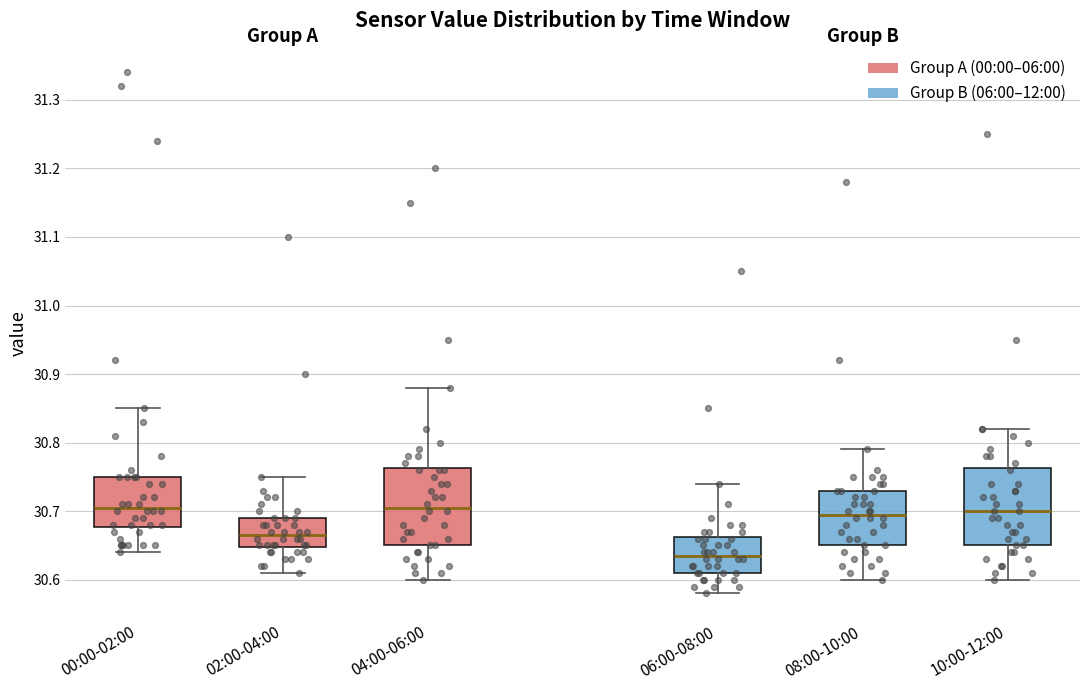

Where is the lower edge of the box for 02:00-04:00 on the y-axis? The values are not printed on the chart, so give them approximately, as read against the axis.

30.65